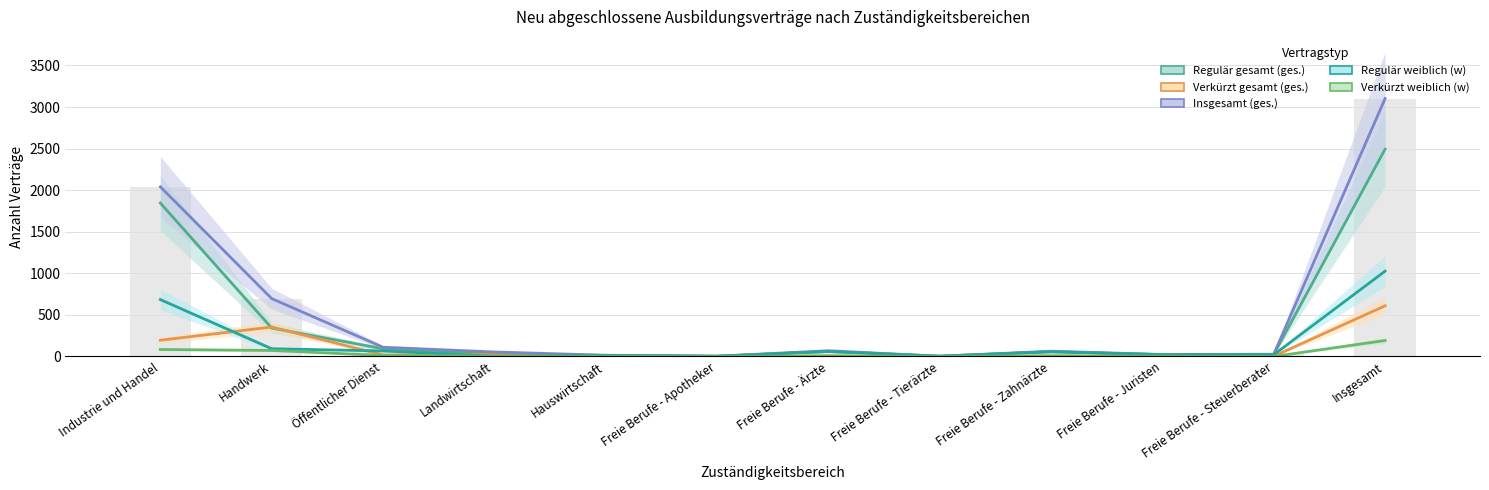

Is the value of Insgesamt (ges.) at Freie Berufe - Steuerberater greater than the value of Verkürzt weiblich (w) at Freie Berufe - Apotheker?

Yes